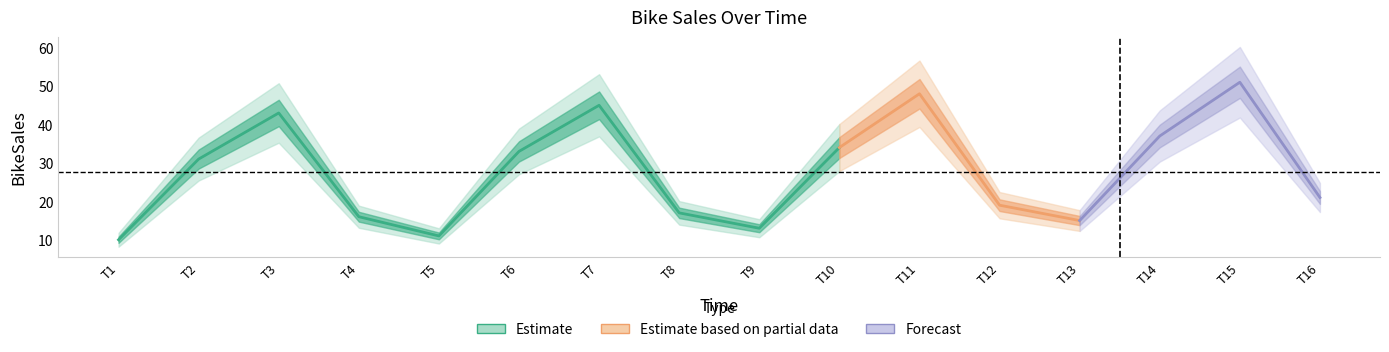

True or false: Quarter and BikeSales cross at least once.

False